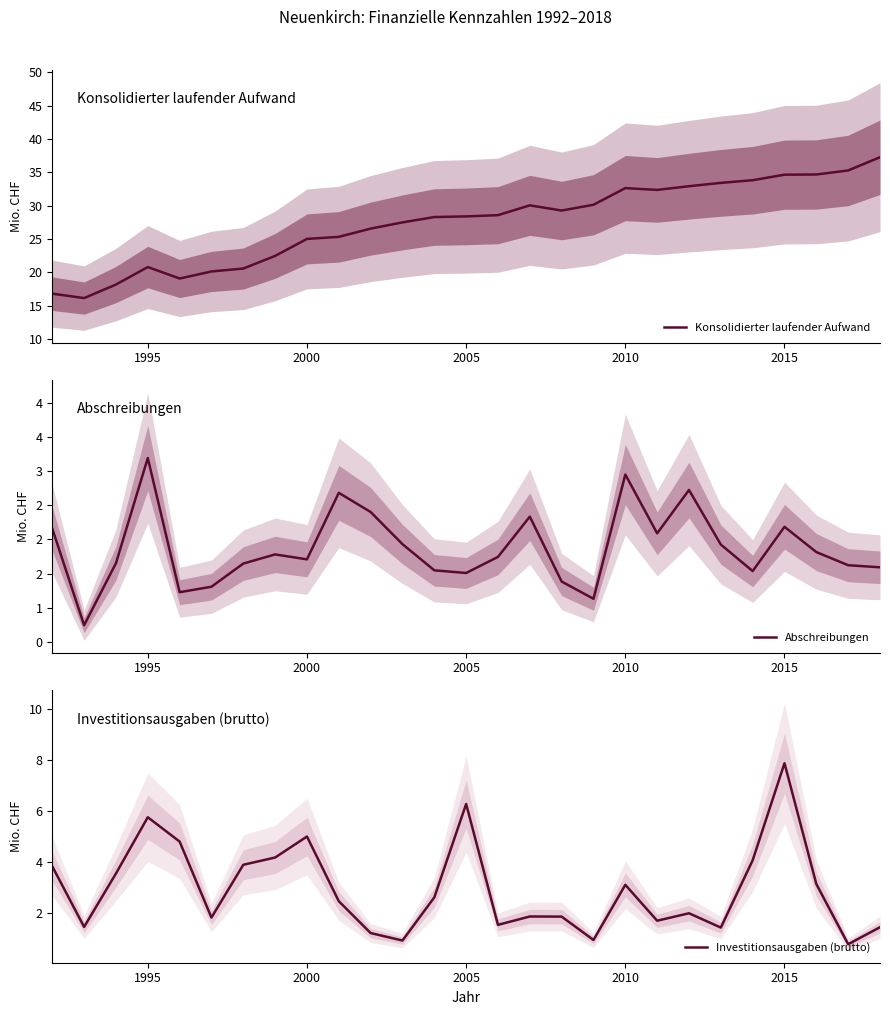

Which series ends up on top after the final intersection of Investitionsausgaben (brutto) and Abschreibungen?

Abschreibungen